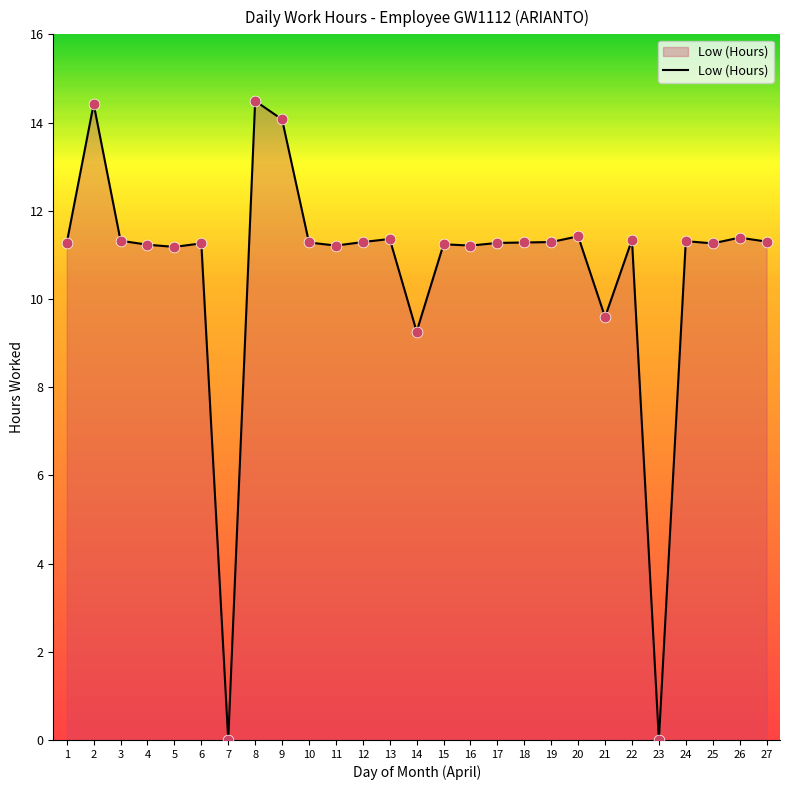

Which has a higher value, 2 or 27?

2